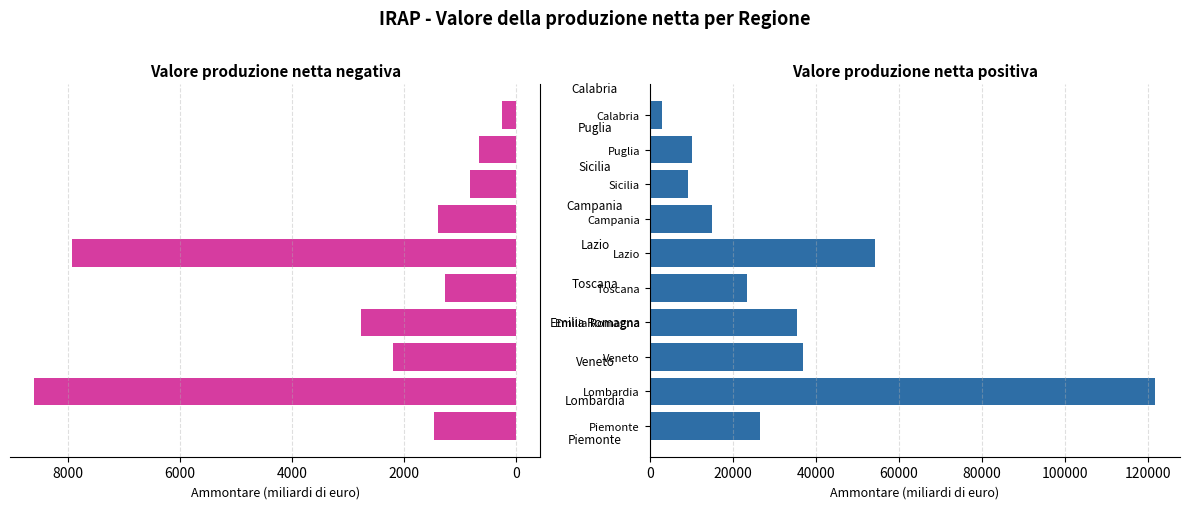

Which series has the widest spread of values?

Valore produzione netta positiva